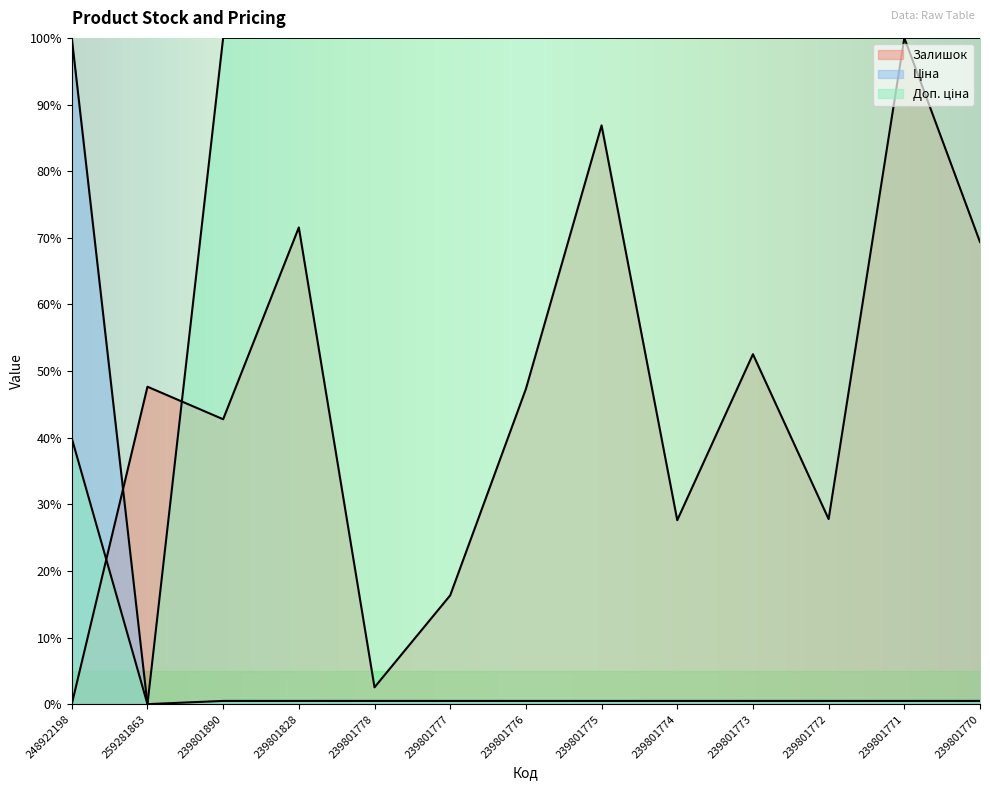

Reading left to right, list all the values displayed in this chart.

Залишок: 0.0	0.5	0.4	0.7	0.0	0.2	0.5	0.9	0.3	0.5	0.3	1.0	0.7
Ціна: 1.0	0.0	0.0	0.0	0.0	0.0	0.0	0.0	0.0	0.0	0.0	0.0	0.0
Доп. ціна: 0.4	0.0	1.0	1.0	1.0	1.0	1.0	1.0	1.0	1.0	1.0	1.0	1.0